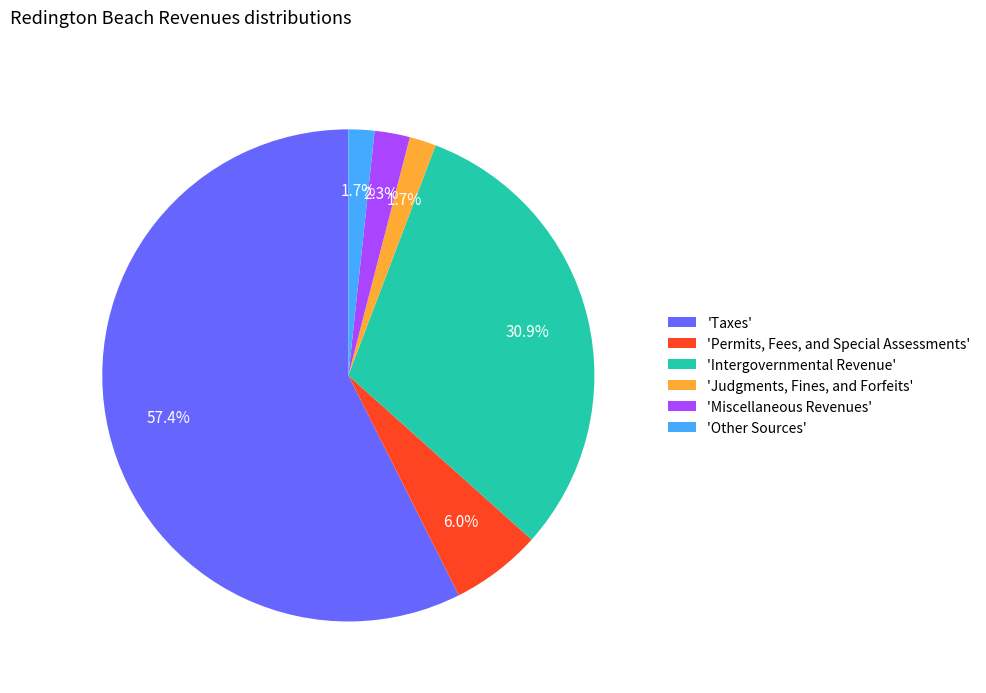

To the nearest percent, what is the difference between the largest and smallest slice percentages?

56%